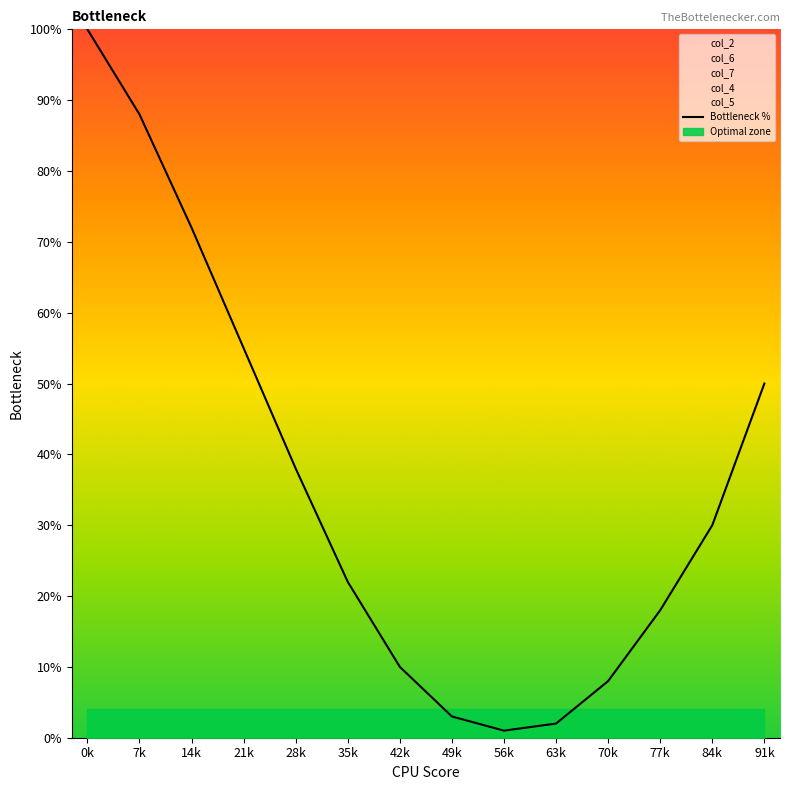

Is this an area chart (filled region under the line)?

No